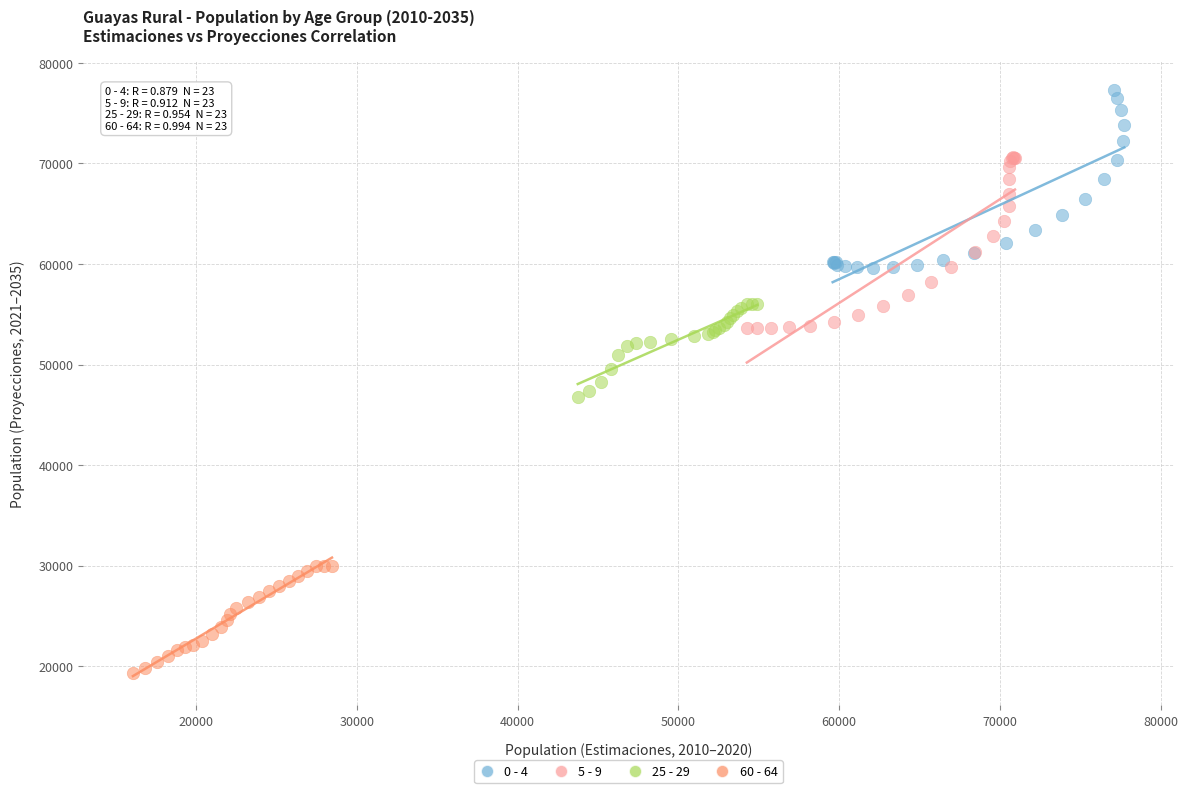

Which series reaches the maximum Y coordinate?

0 - 4